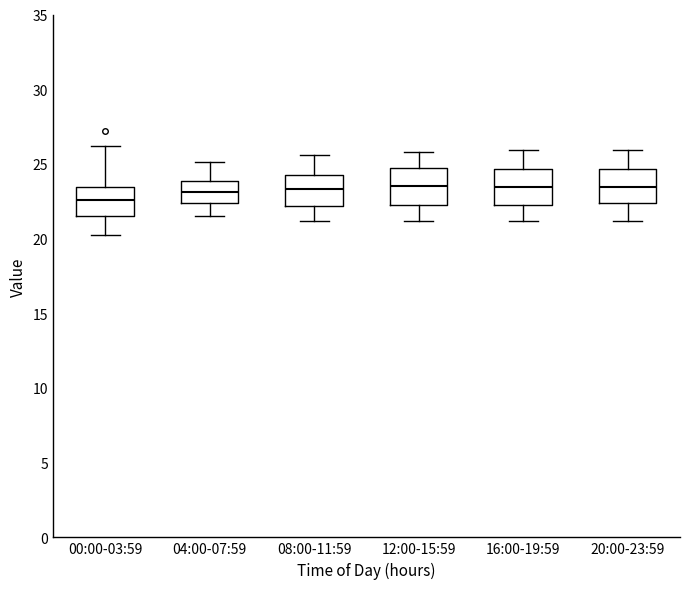

Where is the upper edge of the box for 00:00-03:59 on the y-axis? The values are not printed on the chart, so give them approximately, as read against the axis.

23.5